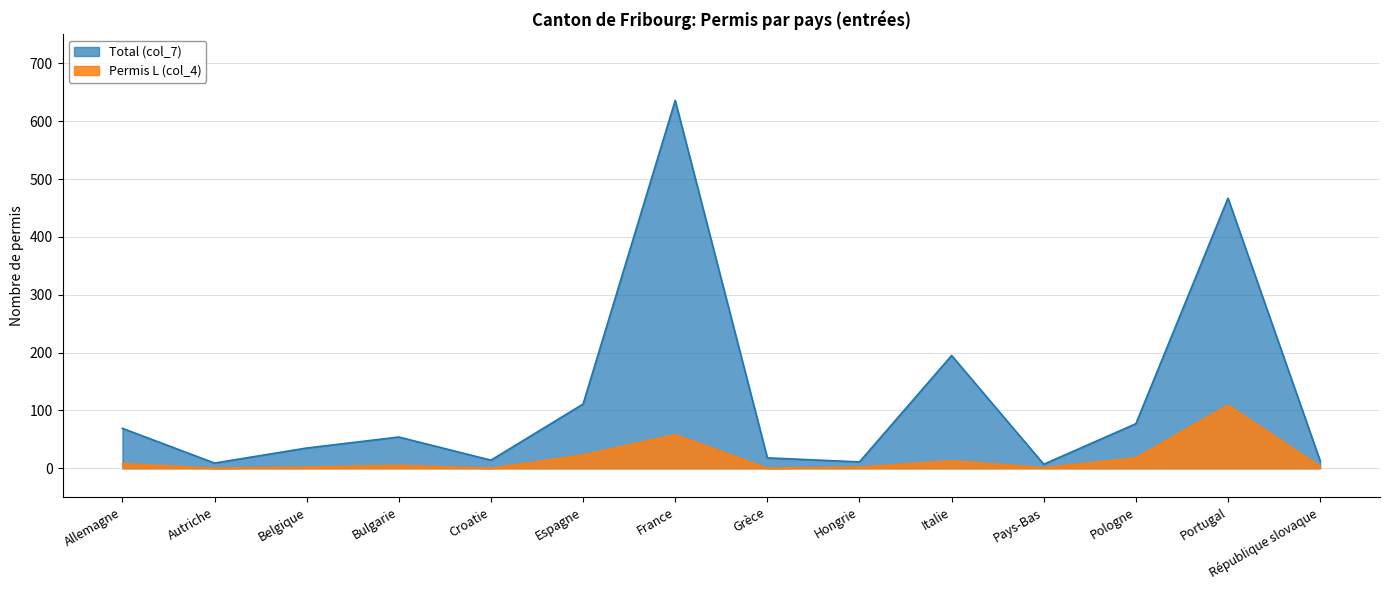

List the labels in order of Permis L (col_4) value, largest first.

Portugal, France, Espagne, Pologne, Italie, Allemagne, Bulgarie, République slovaque, Belgique, Hongrie, Pays-Bas, Autriche, Croatie, Grèce